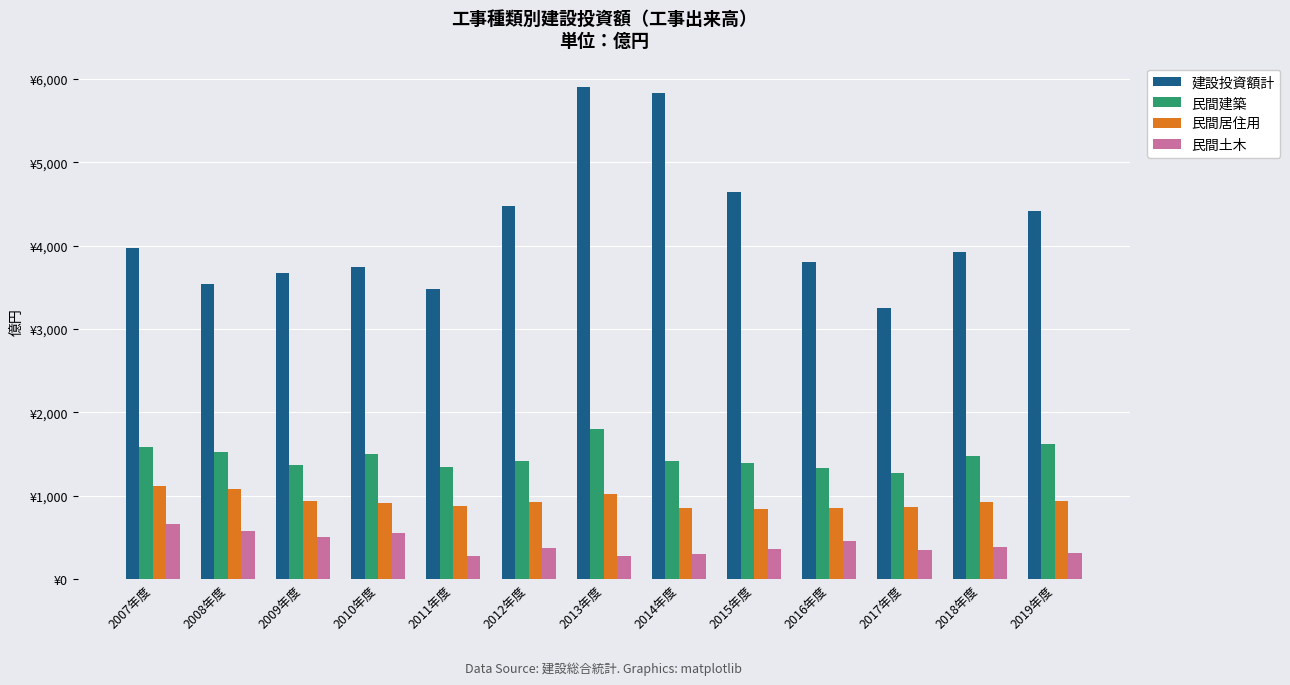

What are all the series names shown in the legend?

建設投資額計, 民間建築, 民間居住用, 民間土木